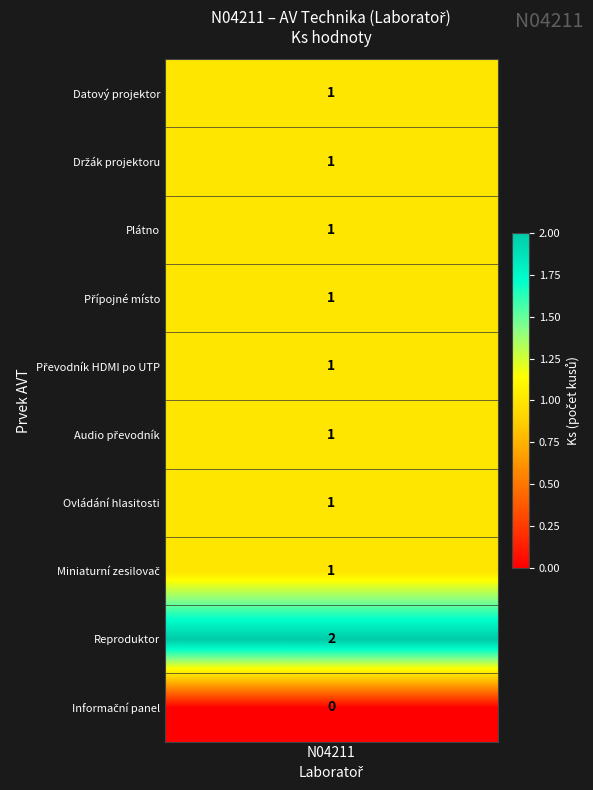

List the labels in order of Držák projektoru value, smallest first.

10, 1, 2, 3, 4, 5, 6, 7, 8, 9